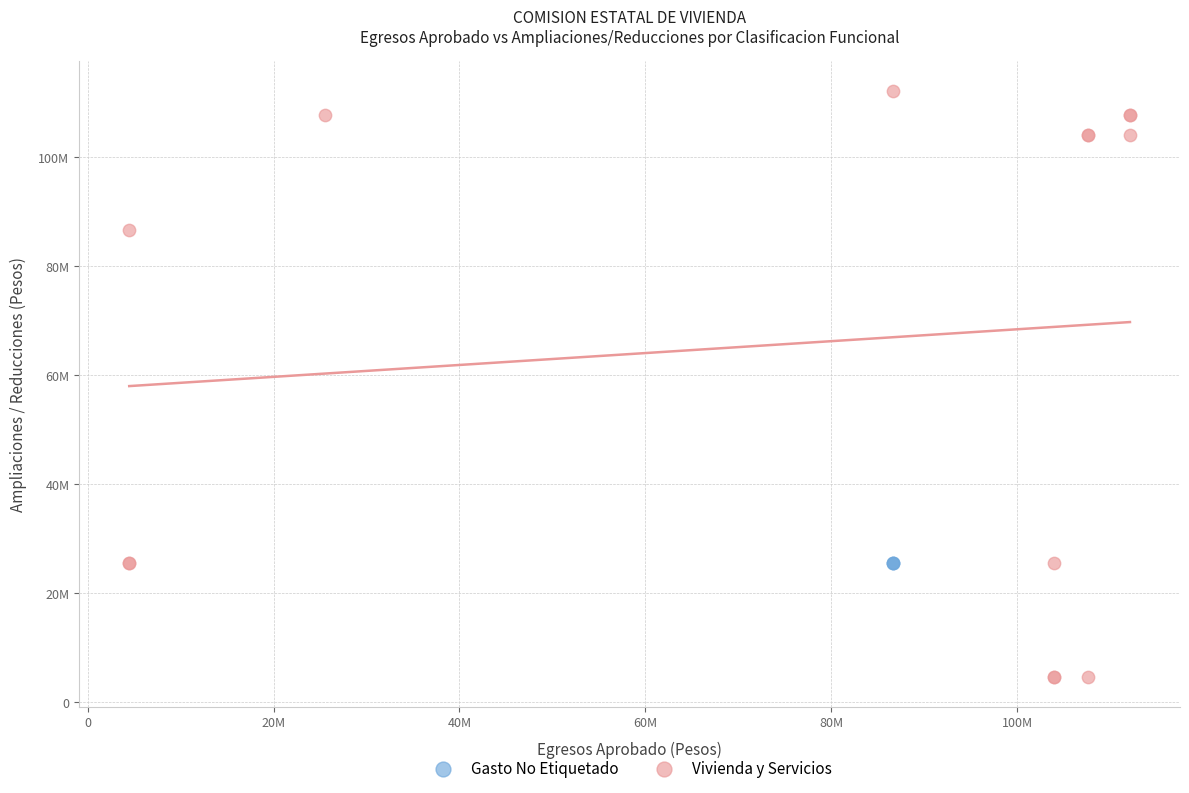

Which series contains the highest Y value?

Vivienda y Servicios